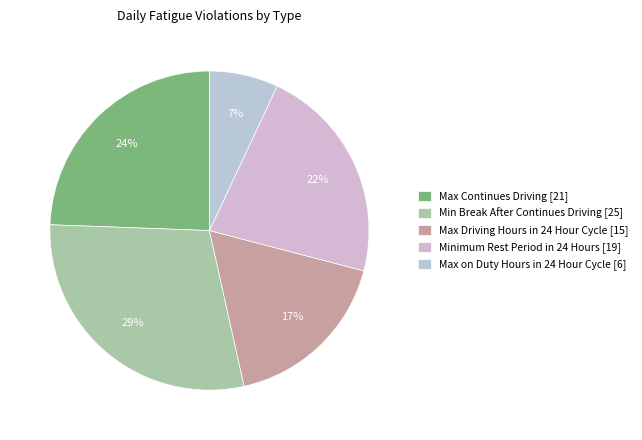

Count the number of slices in the pie.

5